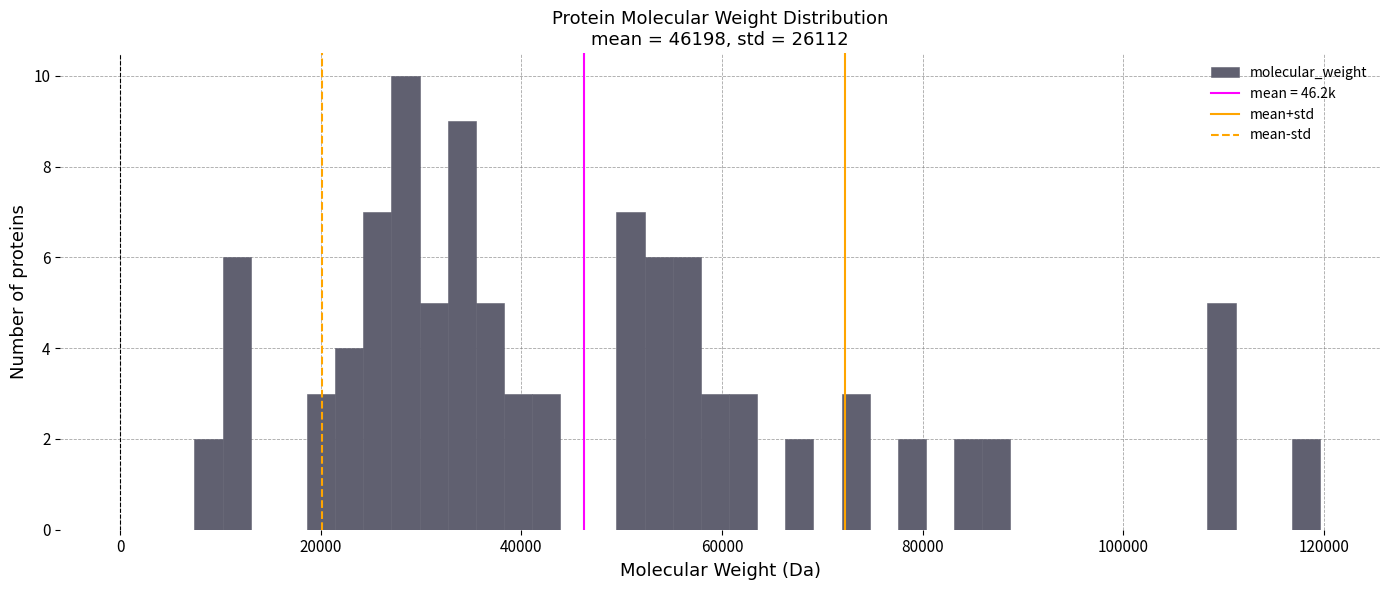

Read against the x-axis, roughly where is the centre of the tallest bar?

28000